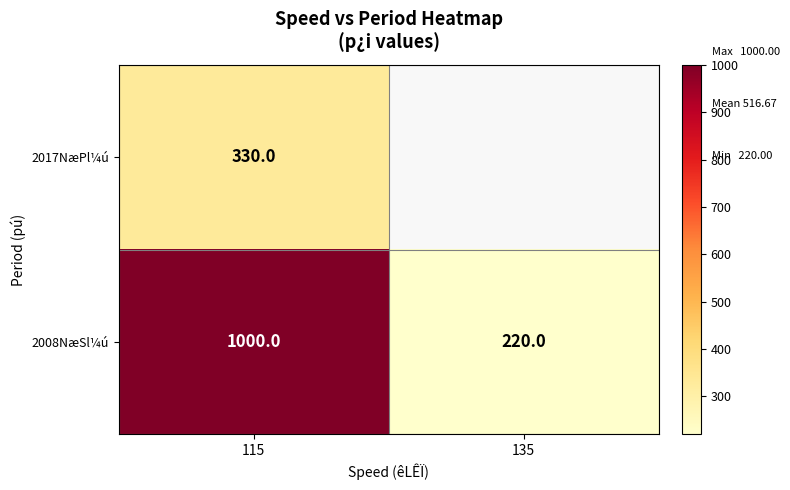

True or false: 2008NæSl¼ú has a value of 220 at 135.

True